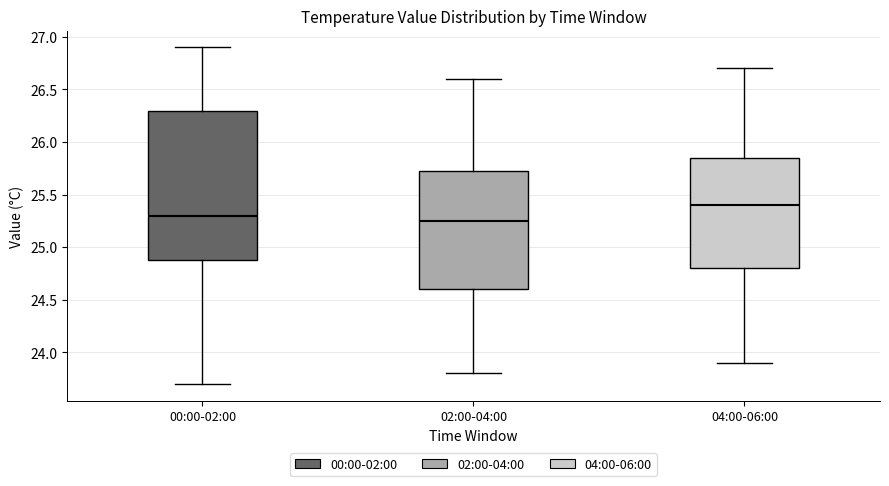

Reading left to right, transcribe this box plot: for each box, give where its median line is, the range the box spans, and where its two whiskers end, as read against the y-axis. The values are not printed on the chart, so give them approximately, as read against the axis.

00:00-02:00: median 25.30, box 24.90 to 26.30, whiskers 23.70 to 26.90
02:00-04:00: median 25.25, box 24.60 to 25.75, whiskers 23.80 to 26.60
04:00-06:00: median 25.40, box 24.80 to 25.85, whiskers 23.90 to 26.70